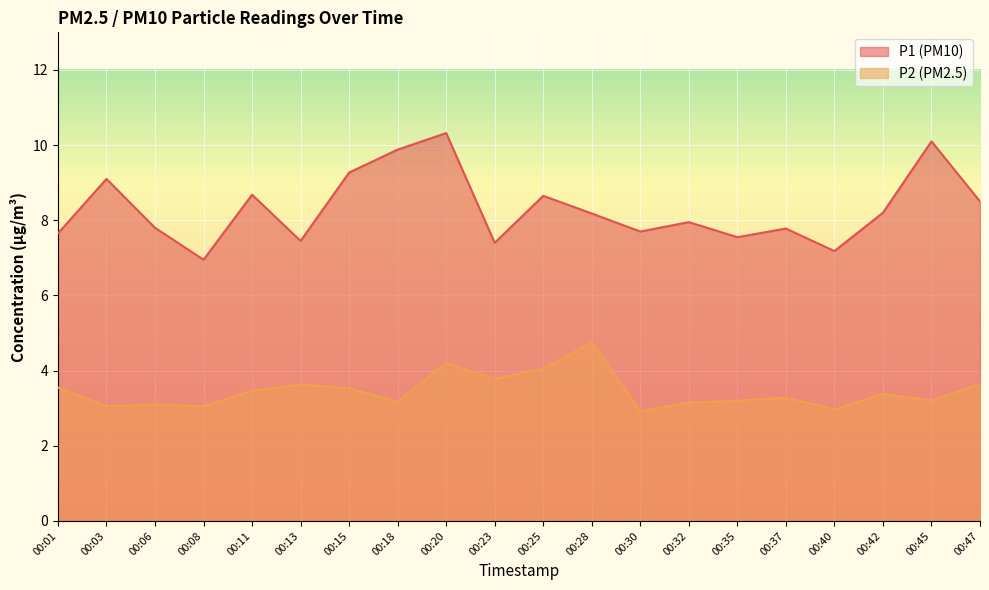

Which category has the highest value in the P1 series?

00:20